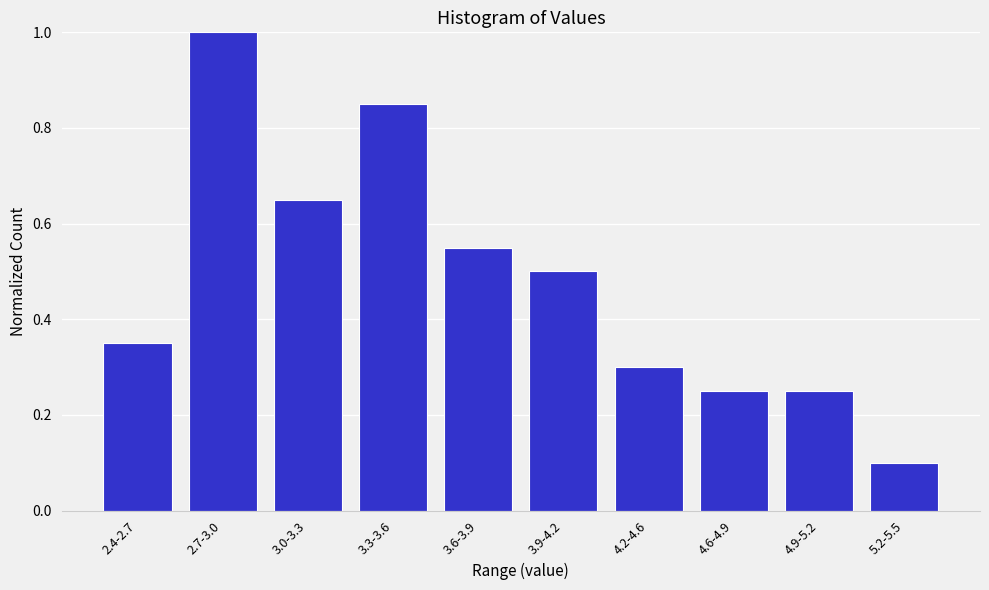

What position from the left is 2.7-3.0?

2